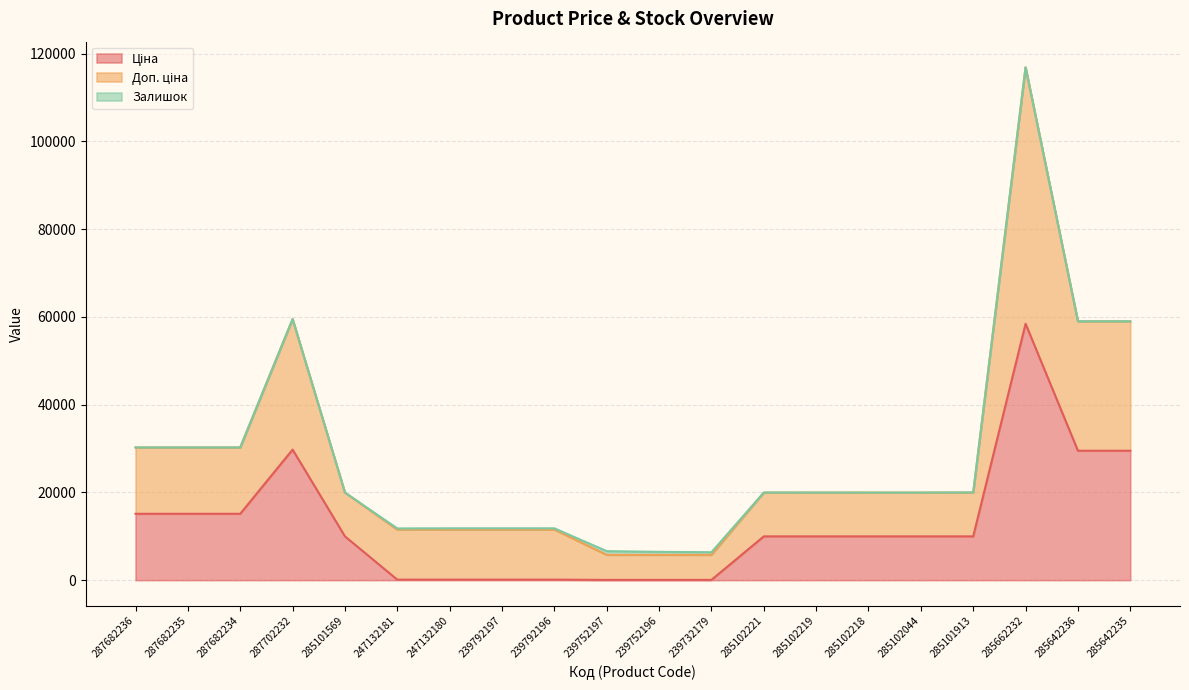

What is the label of the 20th point from the left?

285642235